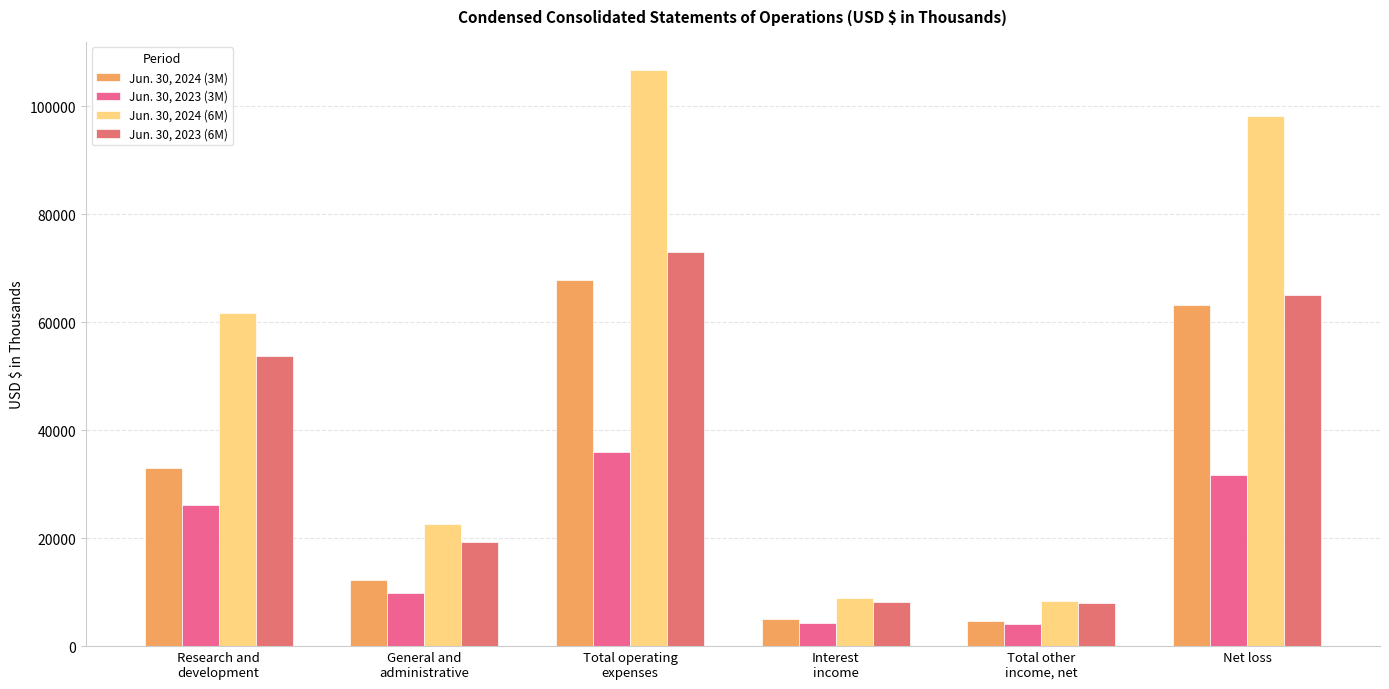

What is the maximum value for Jun. 30, 2023 (3M)?

35970